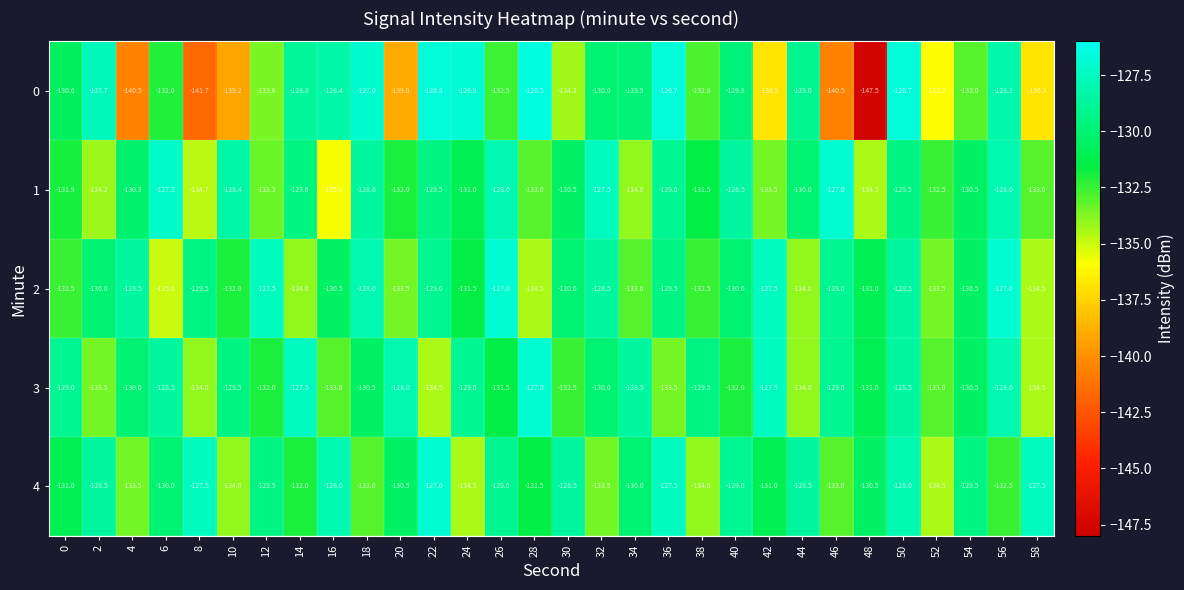

What is the difference between the highest and lowest values at 8?

14.2